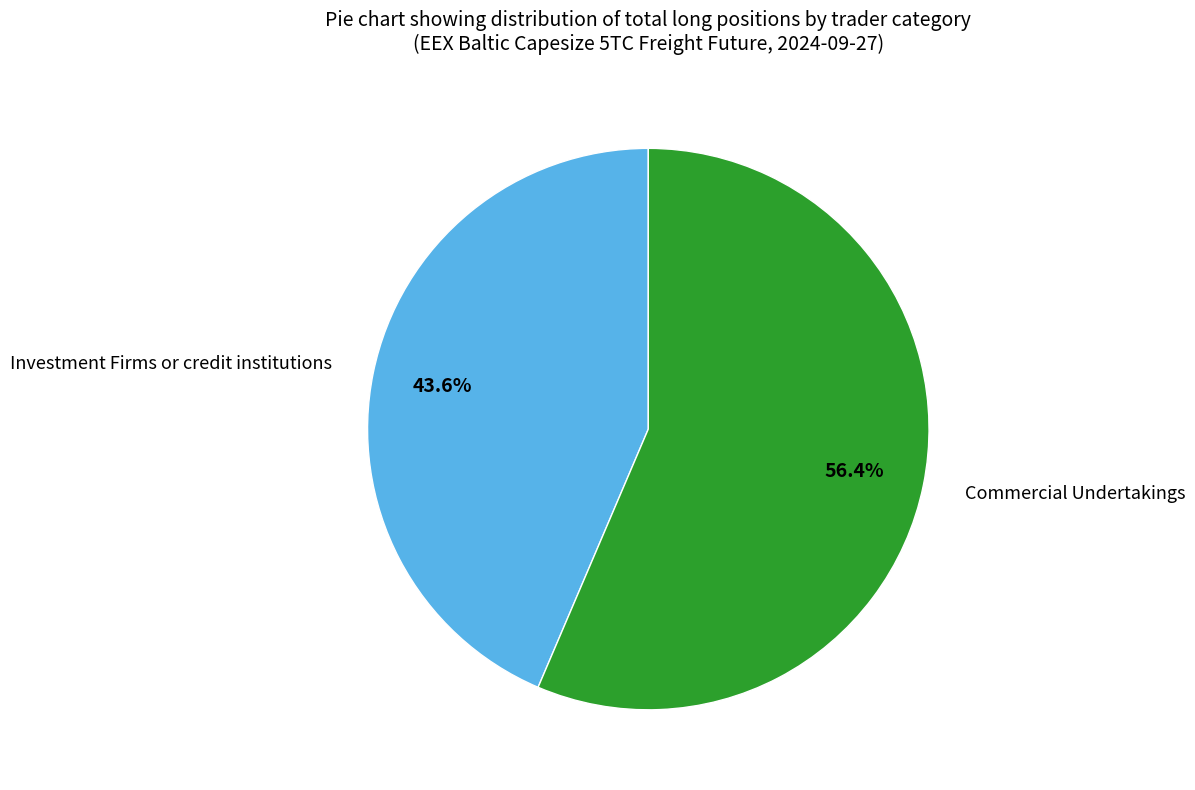

To the nearest percent, what is the average slice percentage?

50%